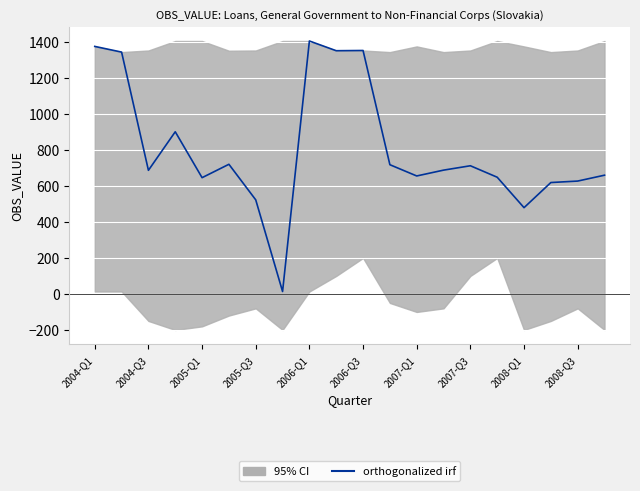

The chart shows a value of 104.7 at 2008-Q1. True or false?

False